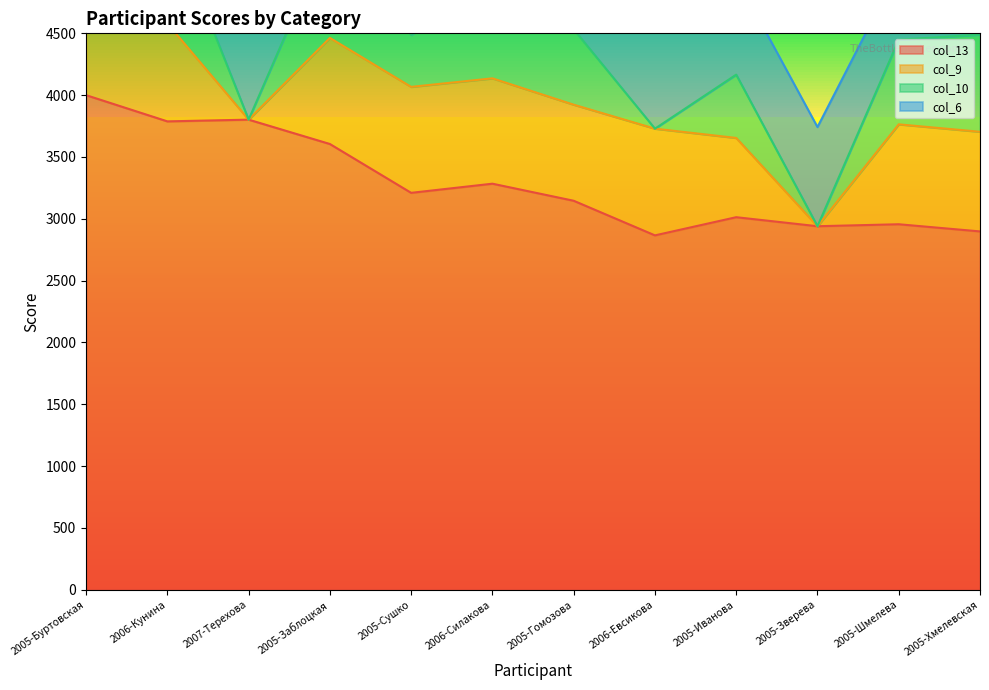

Which series has the widest spread of values?

col_13